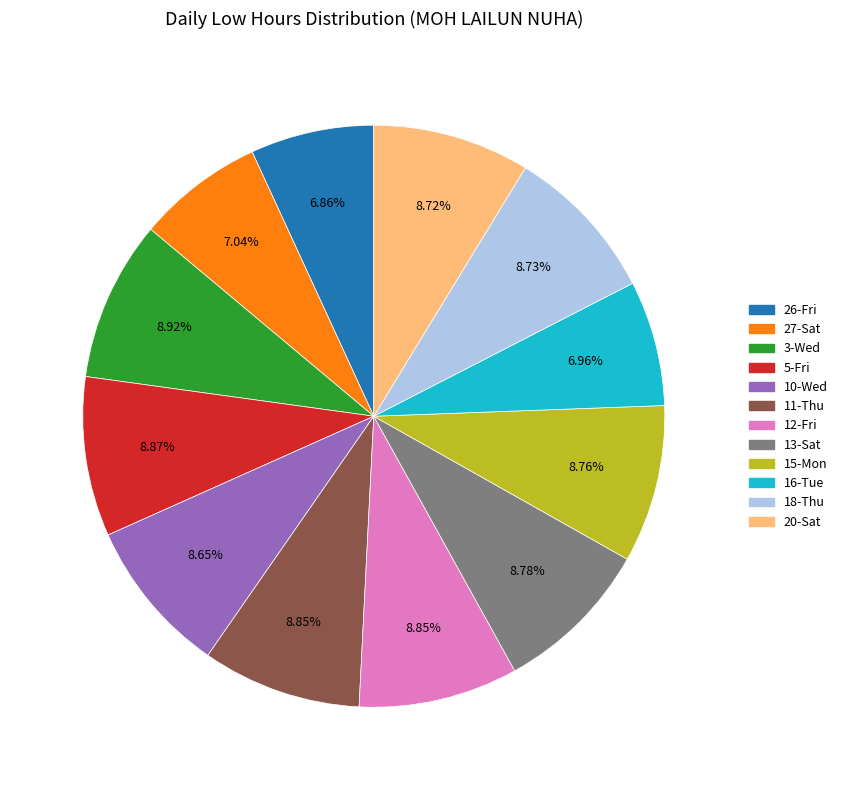

To the nearest percent, what portion does 15-Mon represent?

9%